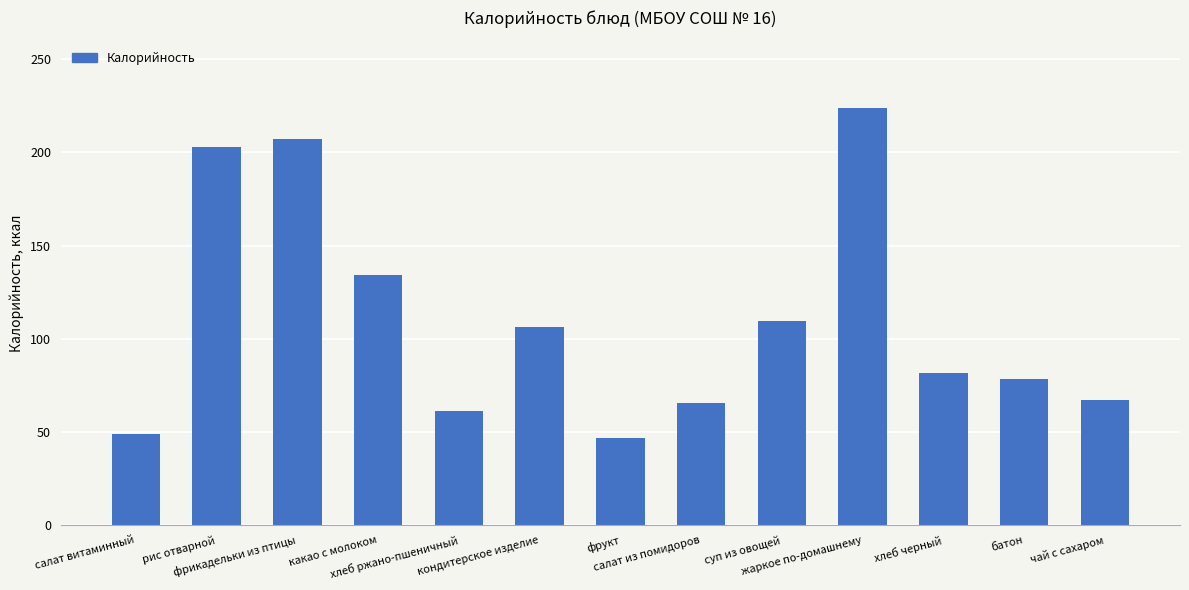

What is the sum of all values?

1433.1